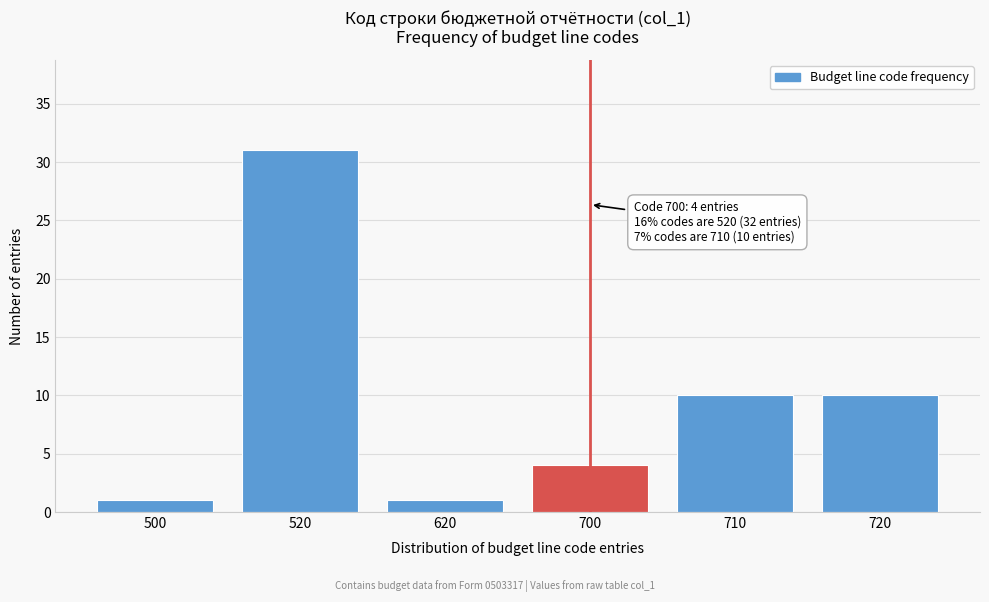

Reading left to right, what are all the values shown in this chart?

500=1	520=31	620=1	700=4	710=10	720=10